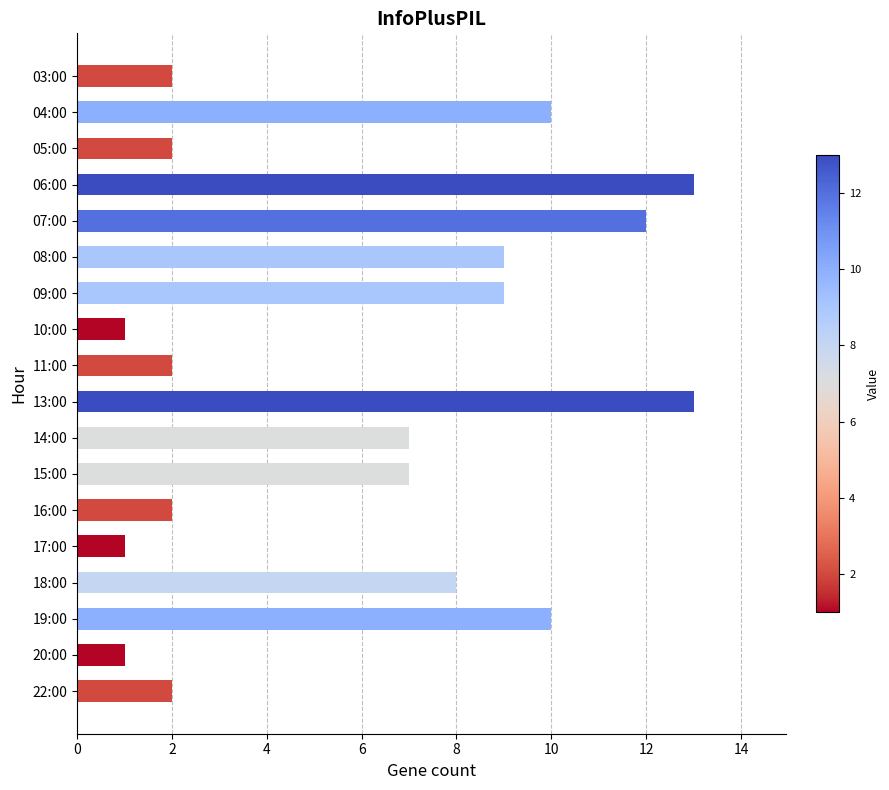

What is the maximum value shown in the chart?

13